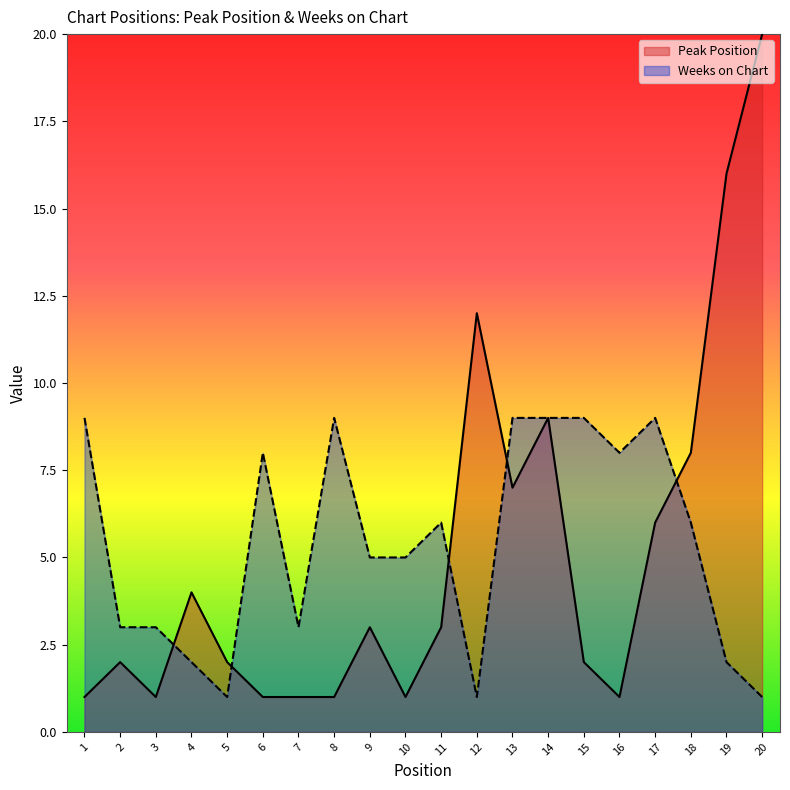

Reading left to right, list all the values displayed in this chart.

Peak Position: 1	2	1	4	2	1	1	1	3	1	3	12	7	9	2	1	6	8	16	20
Weeks on Chart: 9	3	3	2	1	8	3	9	5	5	6	1	9	9	9	8	9	6	2	1